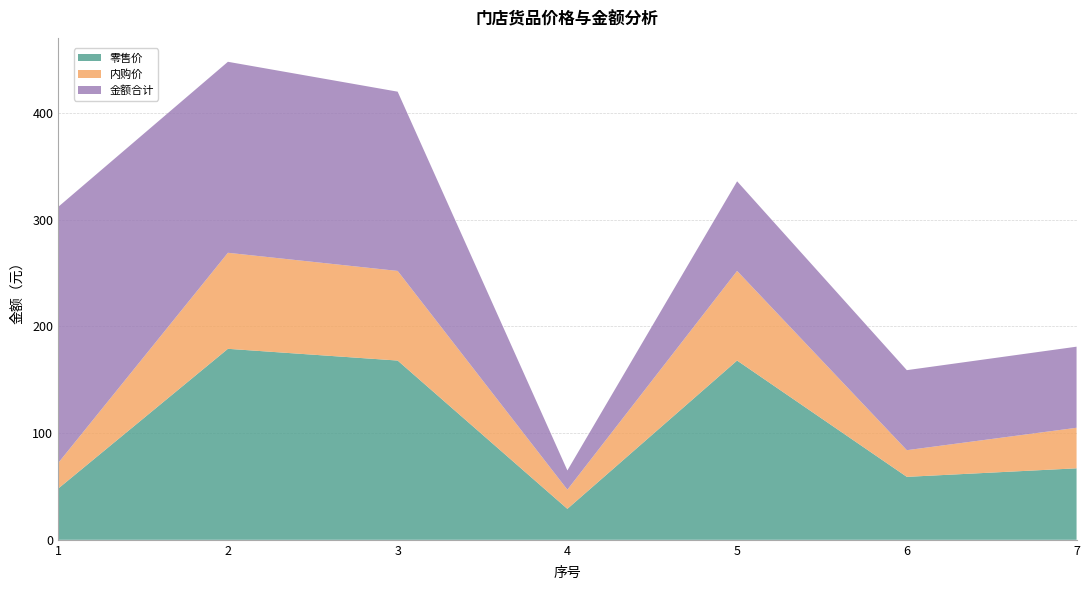

Reading left to right, what are all the values shown in this chart?

零售价: 1=48	2=179	3=168	4=29	5=168	6=59	7=67
内购价: 1=24	2=90	3=84	4=18	5=84	6=25	7=38
金额合计: 1=240	2=179	3=168	4=18	5=84	6=75	7=76